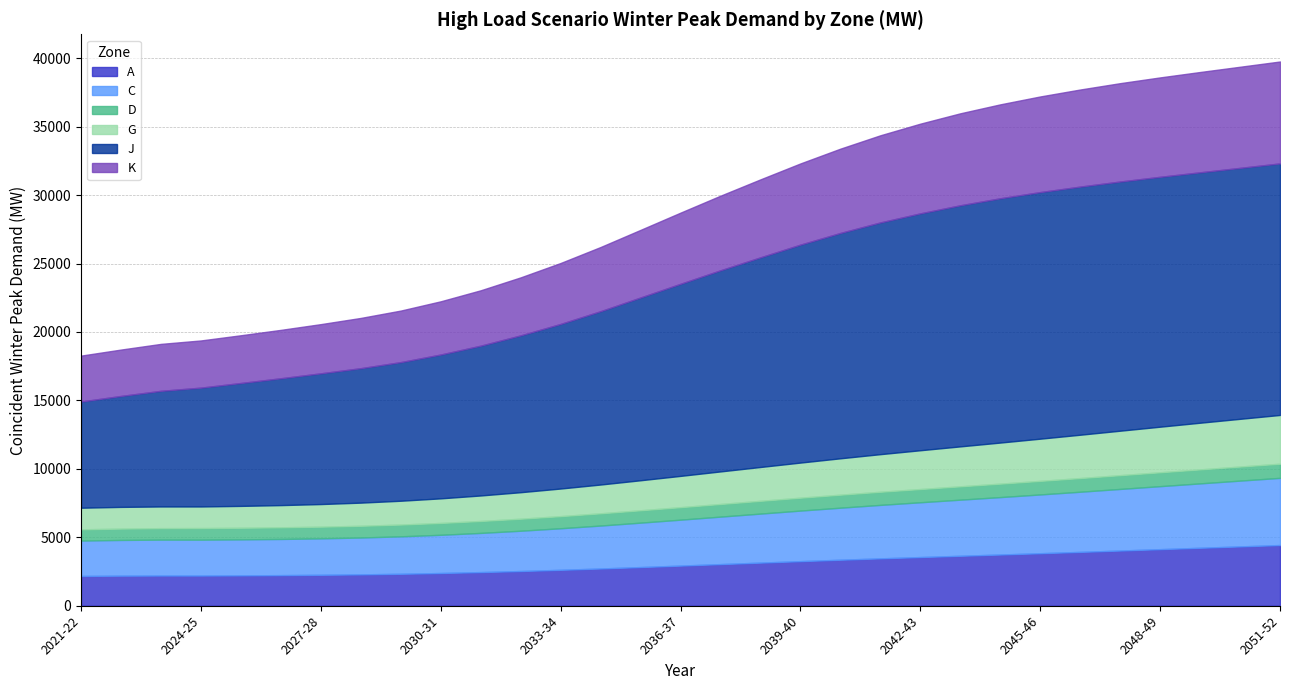

What is the difference between the G values at 2044-45 and 2039-40?

436